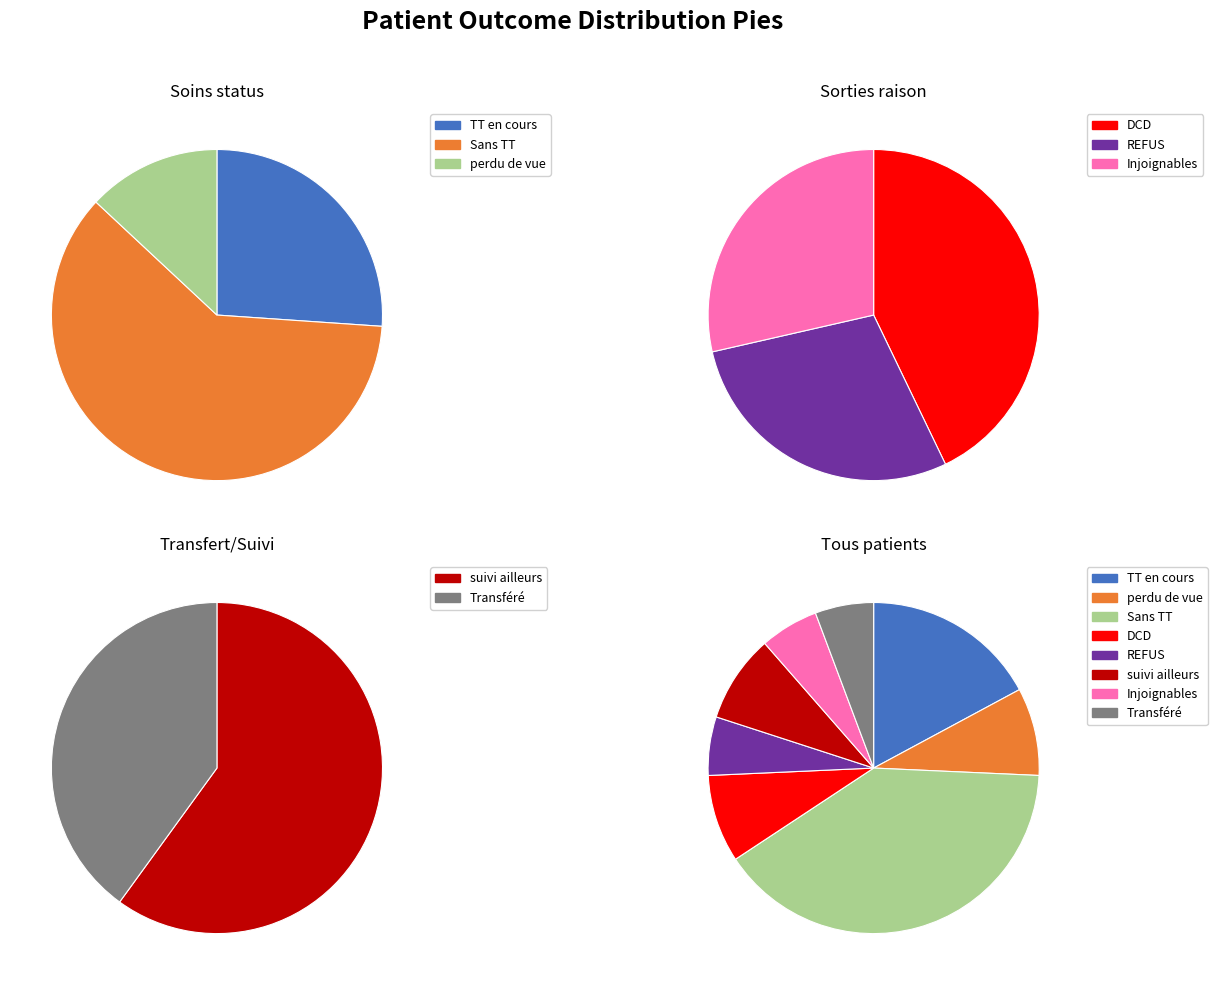

Do TT en cours and Sans TT together represent more than half of the pie?

Yes